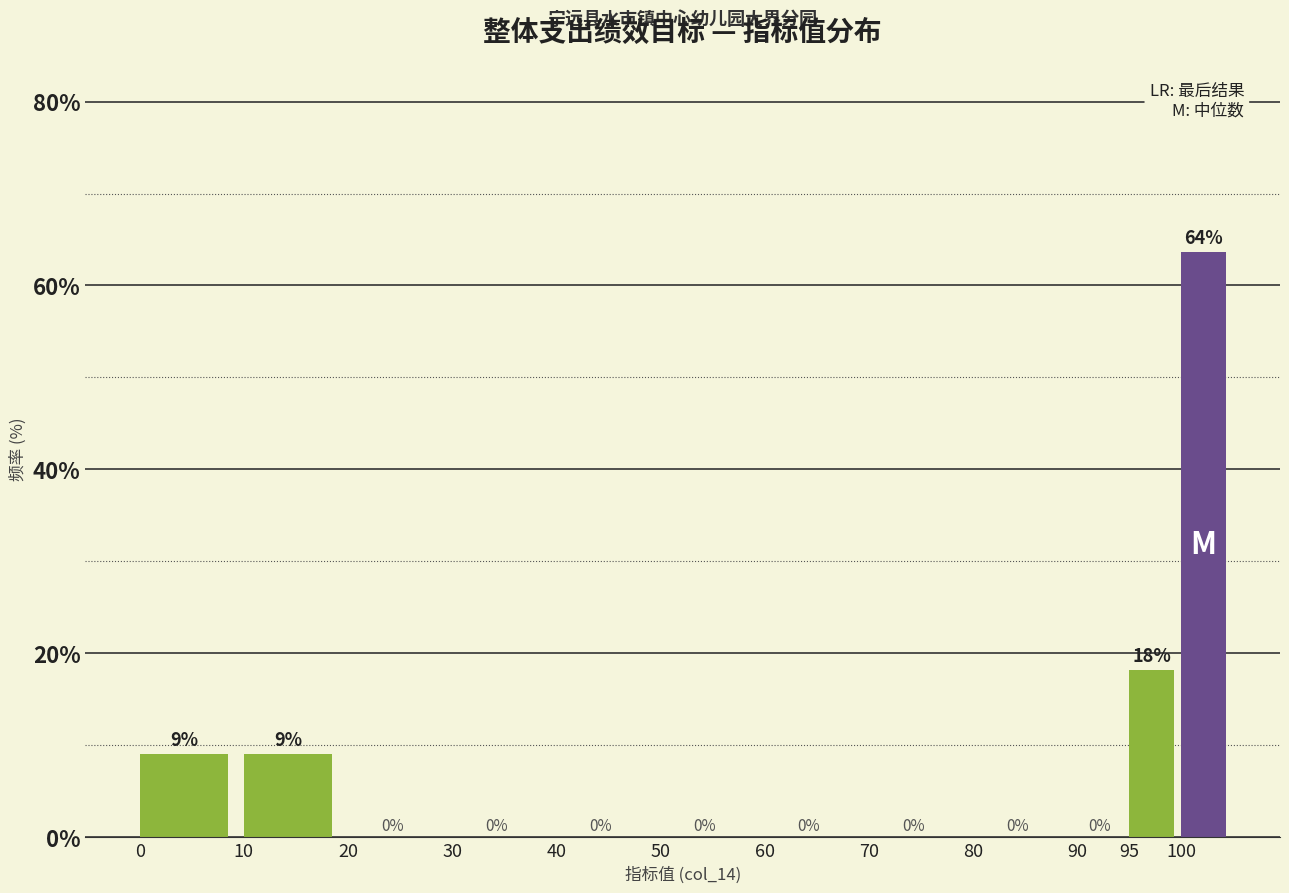

Which range on the x-axis has the tallest bar?

100 to 105